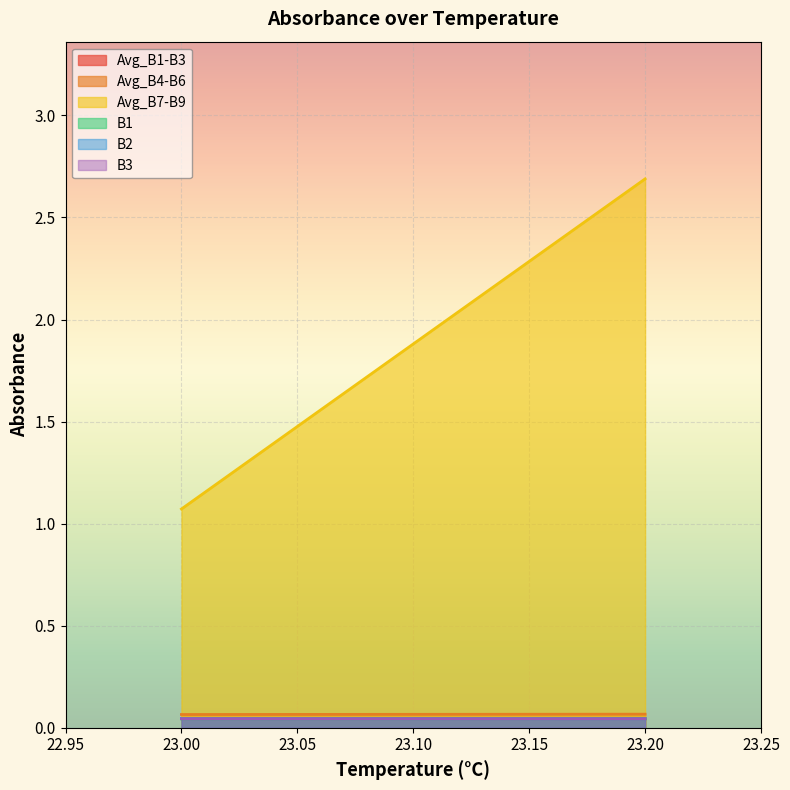

Rank the series at 23.0 from lowest to highest value.

B1, B2, Avg_B1-B3, B3, Avg_B4-B6, Avg_B7-B9